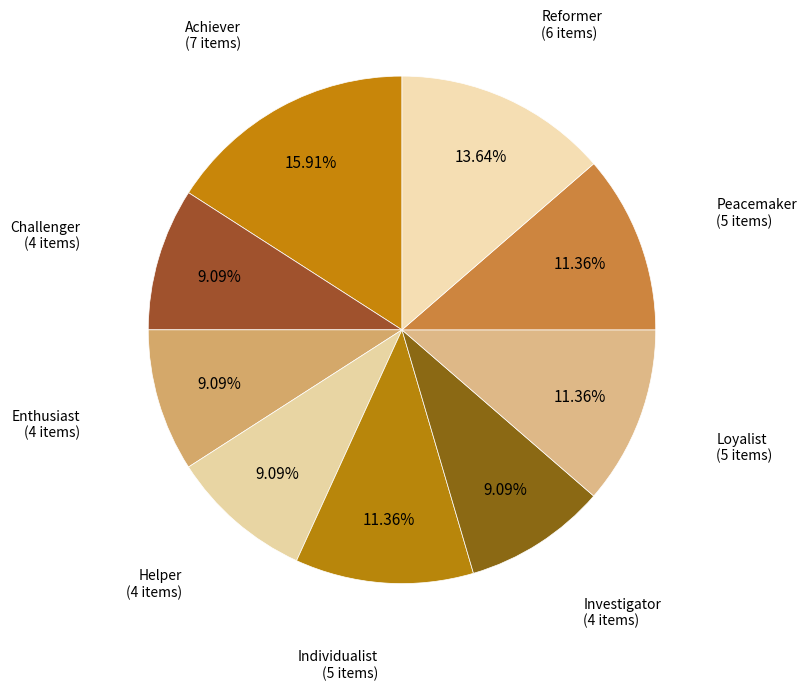

Which slice is the largest?

Achiever